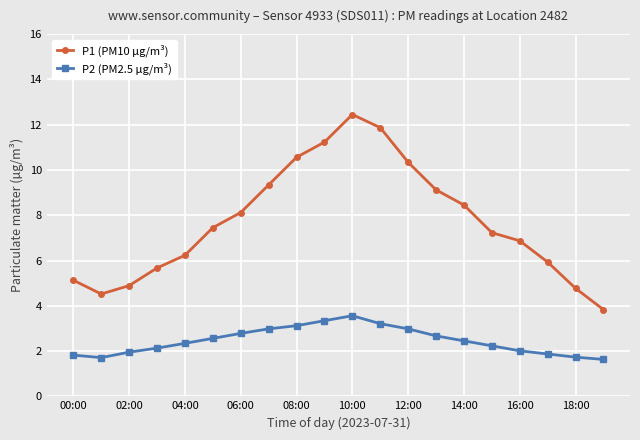

What is the average value of the P2 (PM2.5 µg/m³) series?

2.5